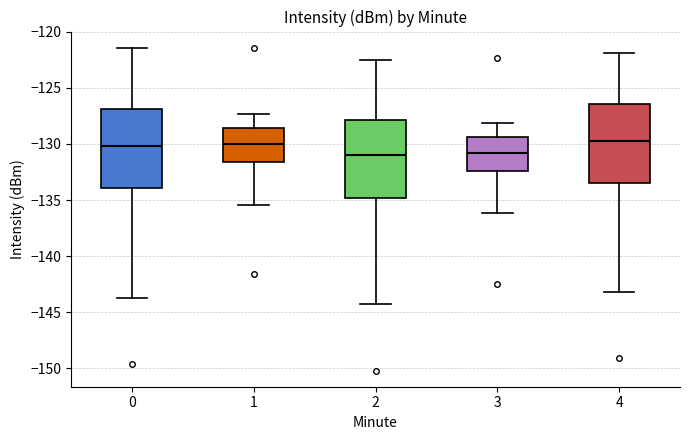

Reading left to right, transcribe this box plot: for each box, give where its median line is, the range the box spans, and where its two whiskers end, as read against the y-axis. The values are not printed on the chart, so give them approximately, as read against the axis.

0: median -130.0, box -134.0 to -127.0, whiskers -143.5 to -121.5
1: median -130.0, box -131.5 to -128.5, whiskers -135.5 to -127.5
2: median -131.0, box -135.0 to -128.0, whiskers -144.5 to -122.5
3: median -131.0, box -132.5 to -129.5, whiskers -136.0 to -128.0
4: median -129.5, box -133.5 to -126.5, whiskers -143.0 to -122.0